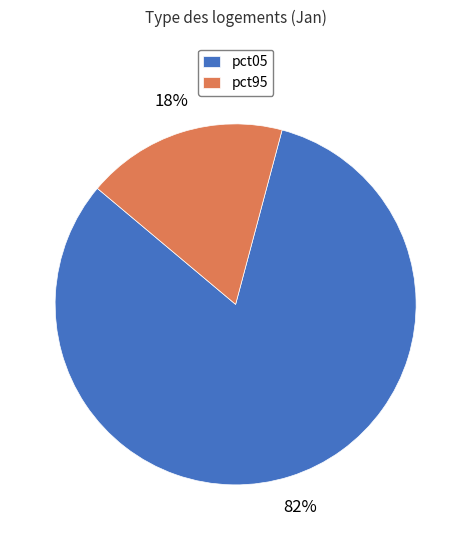

The pct95 slice represents 30% of the pie. True or false?

False